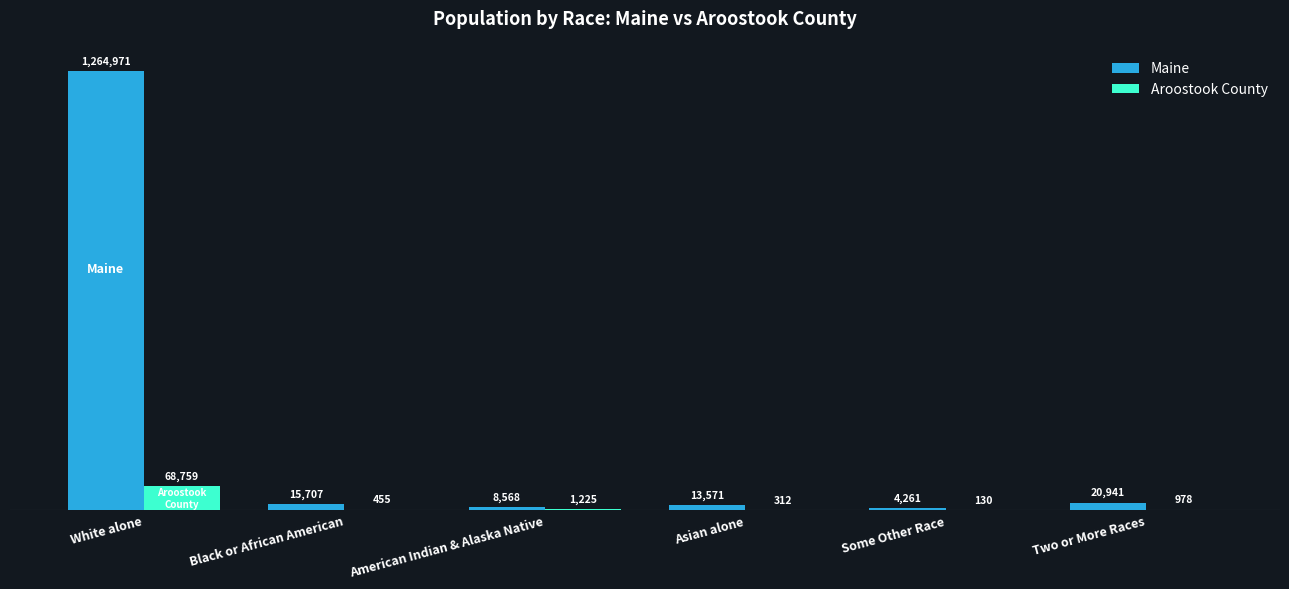

What are all the series names shown in the legend?

Maine, Aroostook County